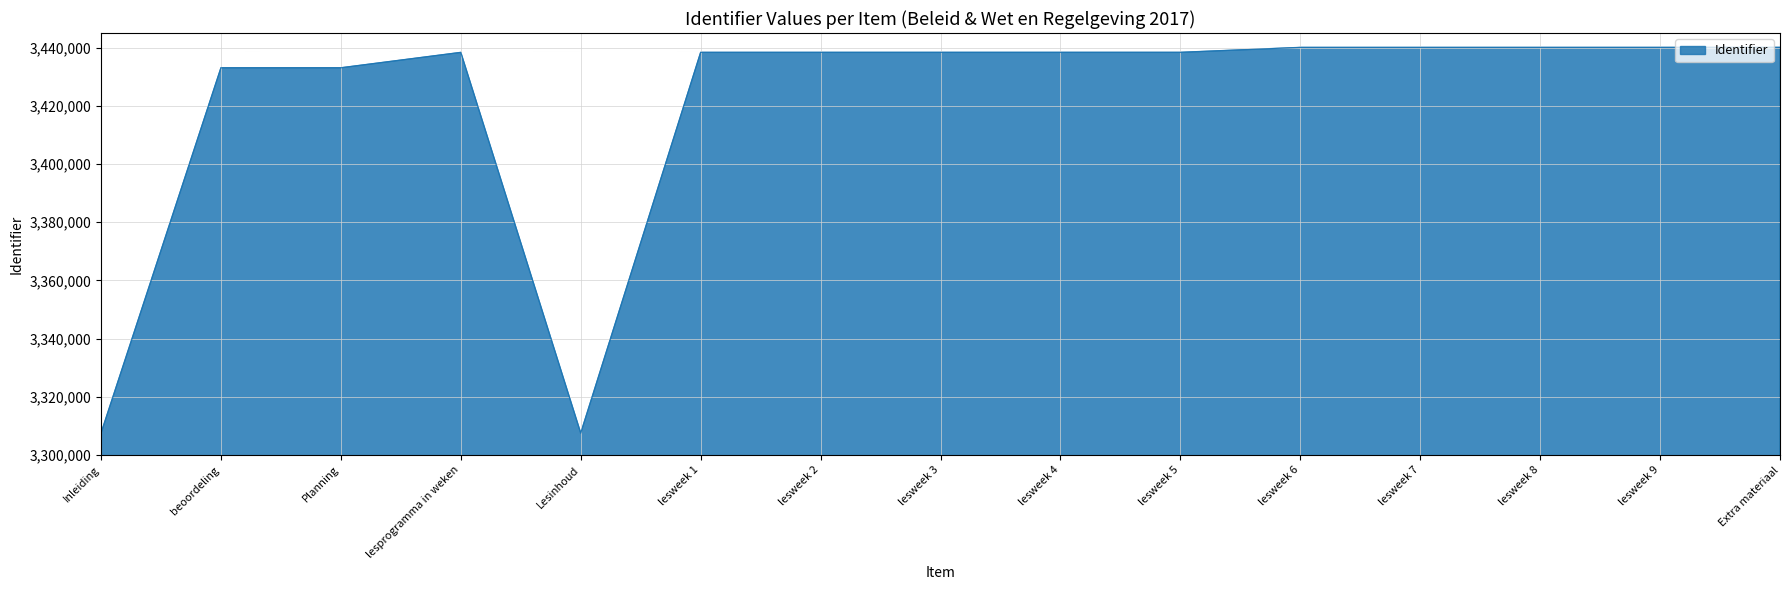

Is it true that the value at Lesinhoud is 5304487?

False